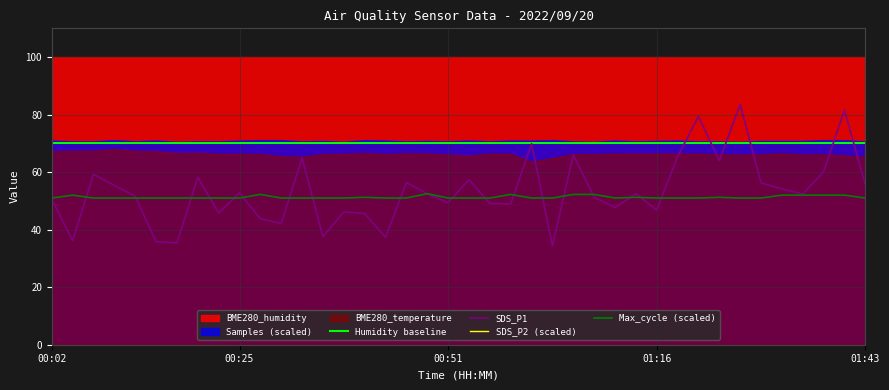

What is the minimum value for SDS_P1?

34.3